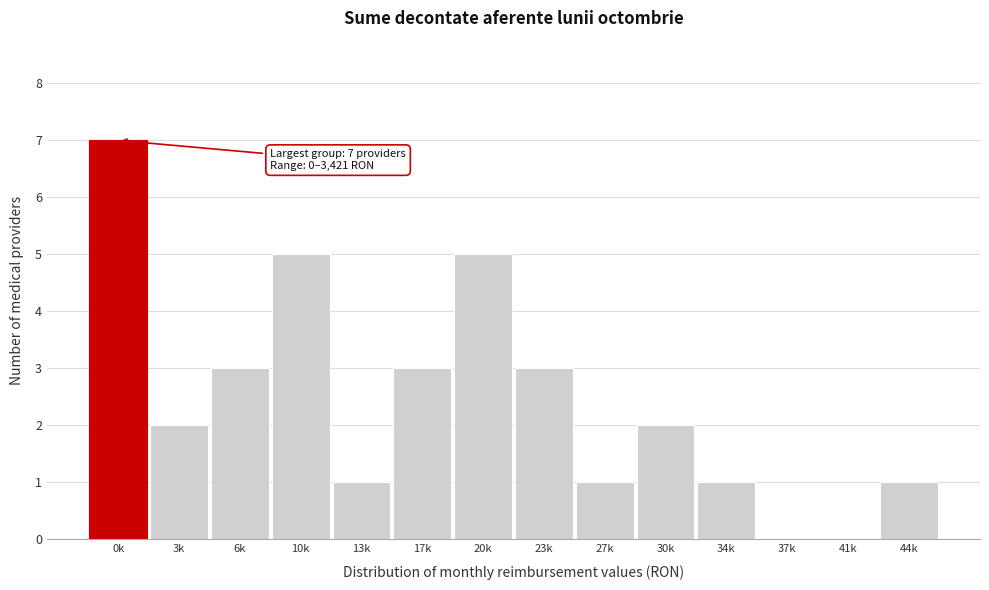

Reading right to left, list all the values displayed in this chart.

44k=1	41k=0	37k=0	34k=1	30k=2	27k=1	23k=3	20k=5	17k=3	13k=1	10k=5	6k=3	3k=2	0k=7